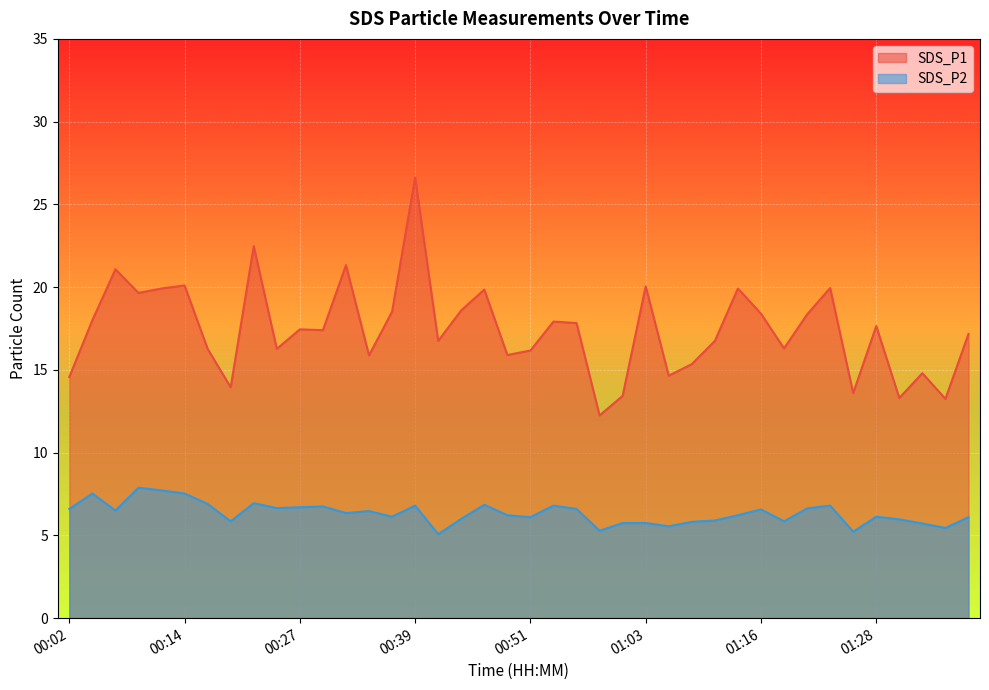

True or false: SDS_P1 has a value of 15.9 at 00:49.

True